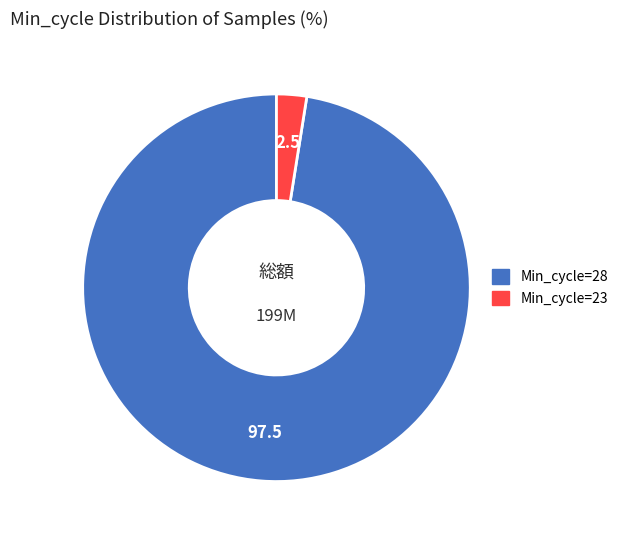

Does any single category account for the majority?

Yes